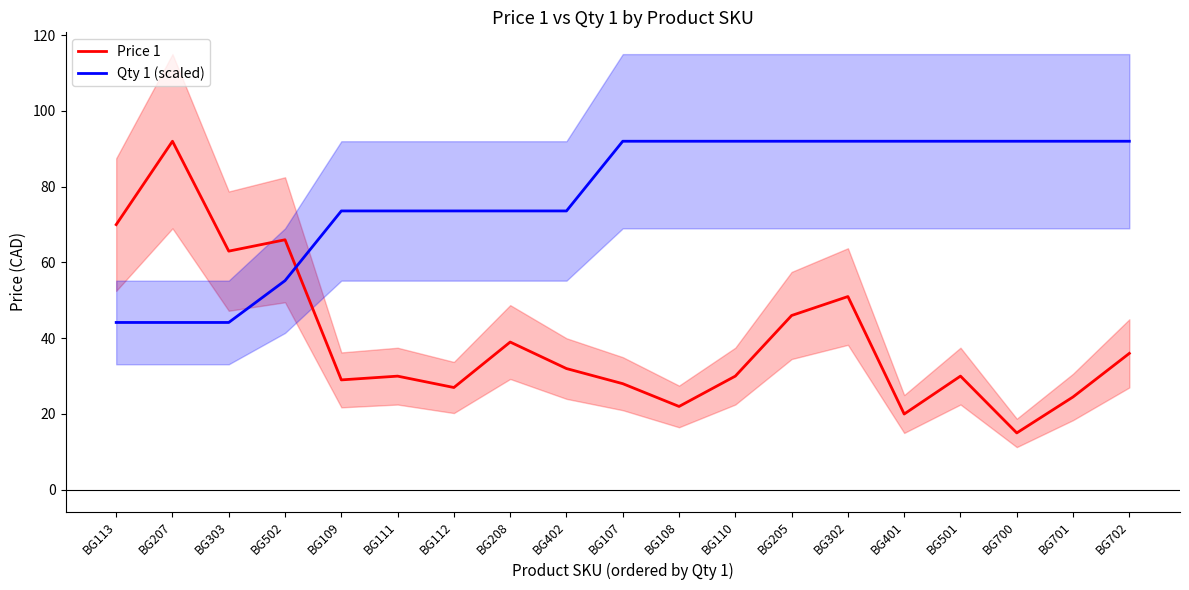

What are all the series names shown in the legend?

Price 1, Qty 1 (scaled)